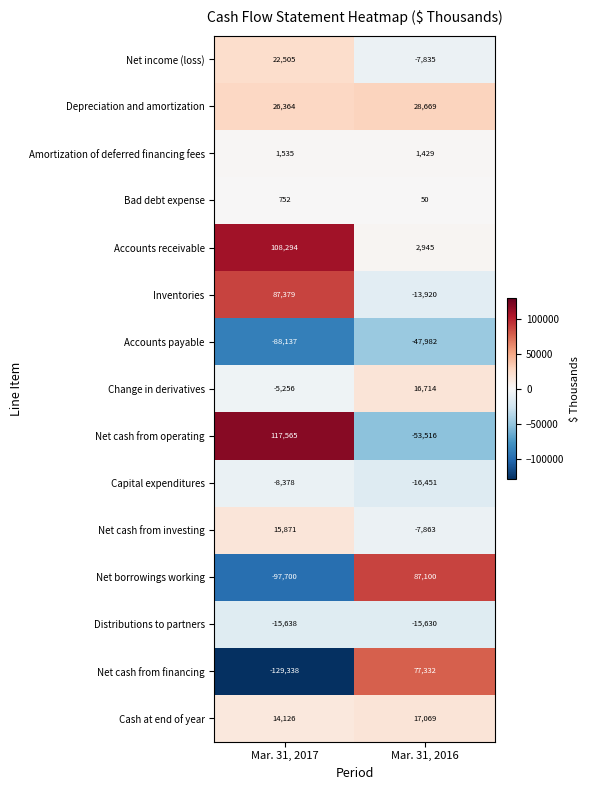

What is the total value across all series at Mar. 31, 2017?

49944